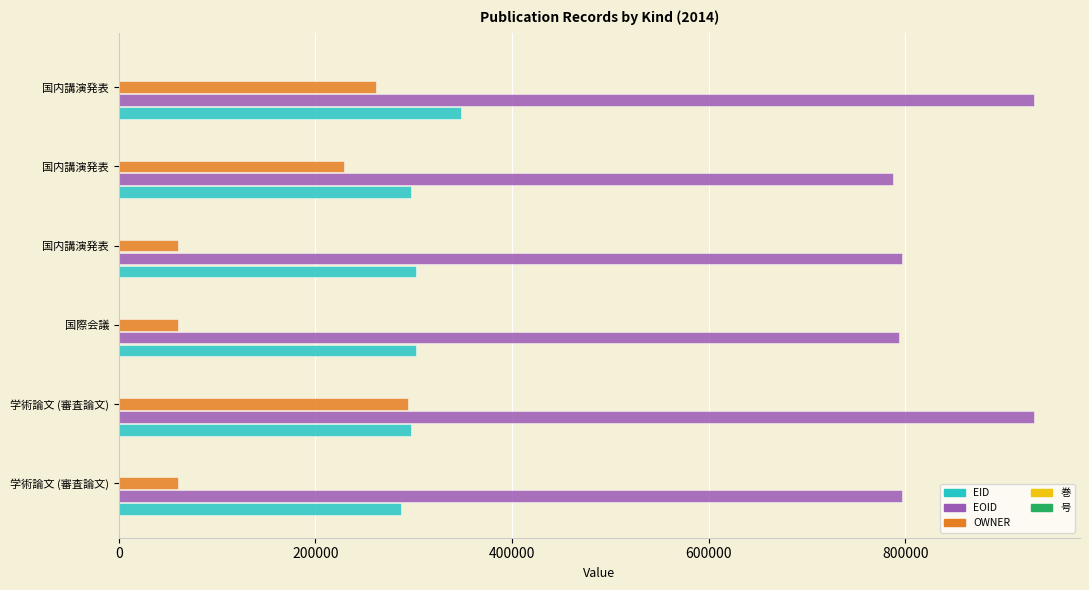

How many categories are shown in the chart?

6